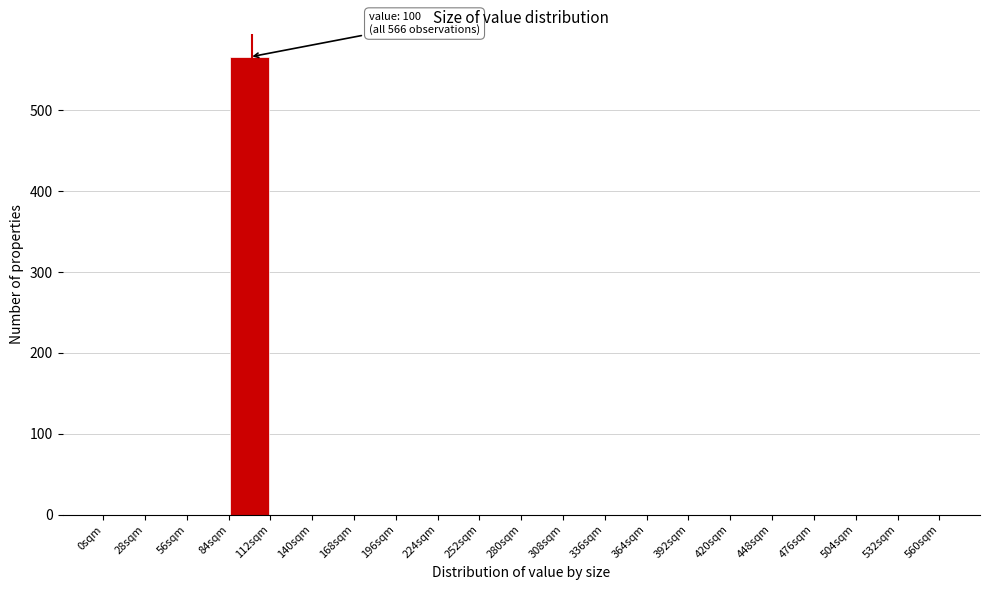

Over which range of the x-axis is the bar tallest?

84 to 112